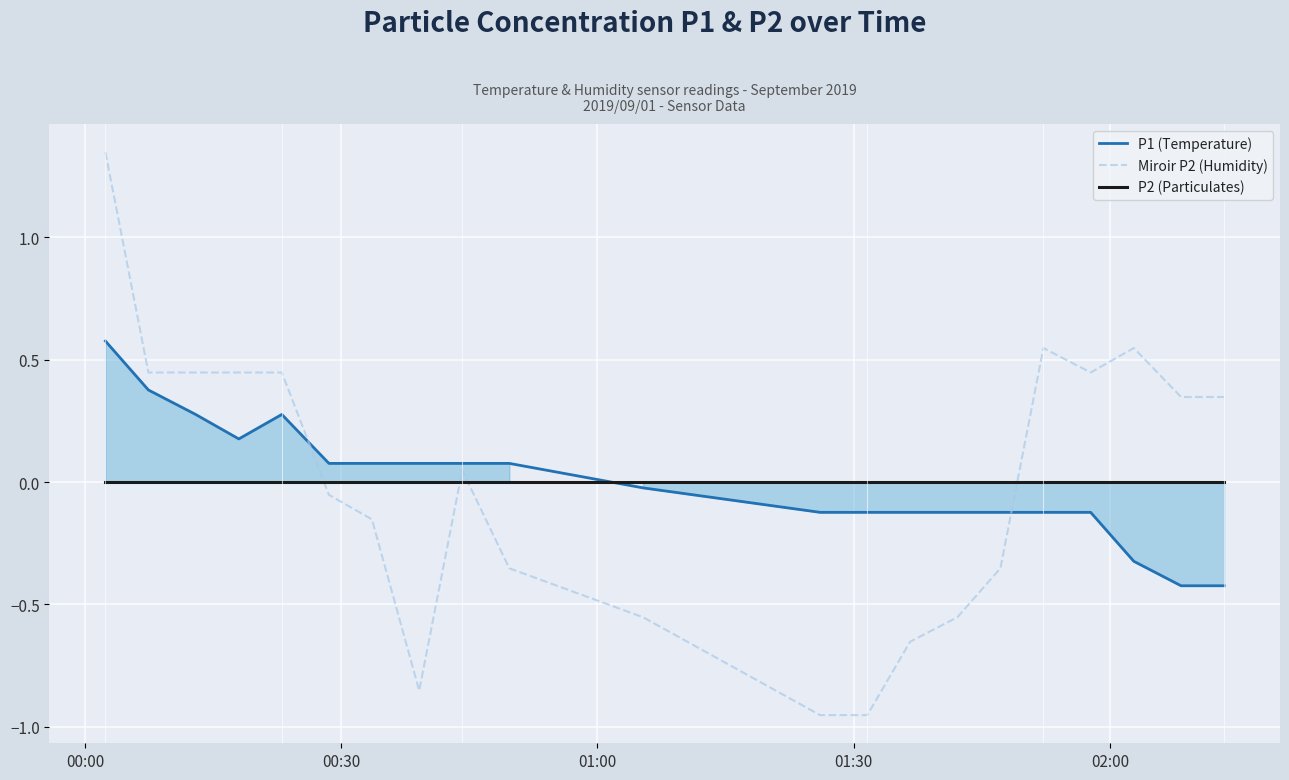

After their last crossing, which series has the higher values: Miroir P2 (Humidity) or P1 (Temperature)?

Miroir P2 (Humidity)